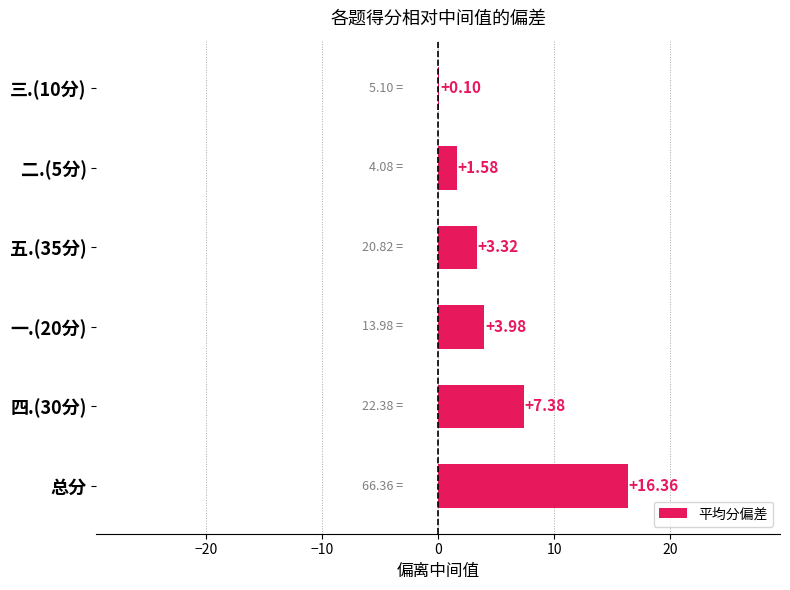

What is the sum of all values?

32.7